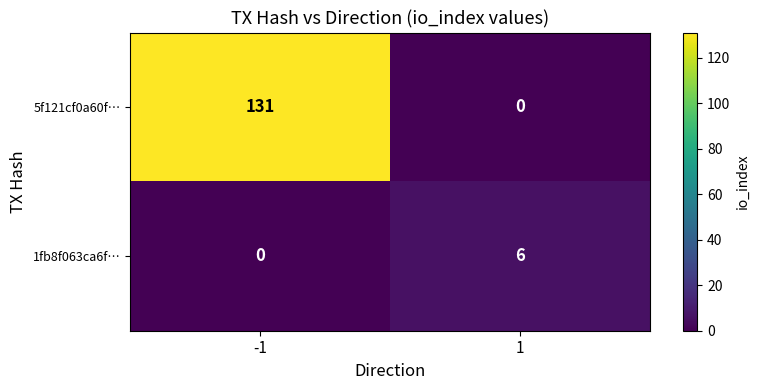

What is the total value across all series at -1?

131